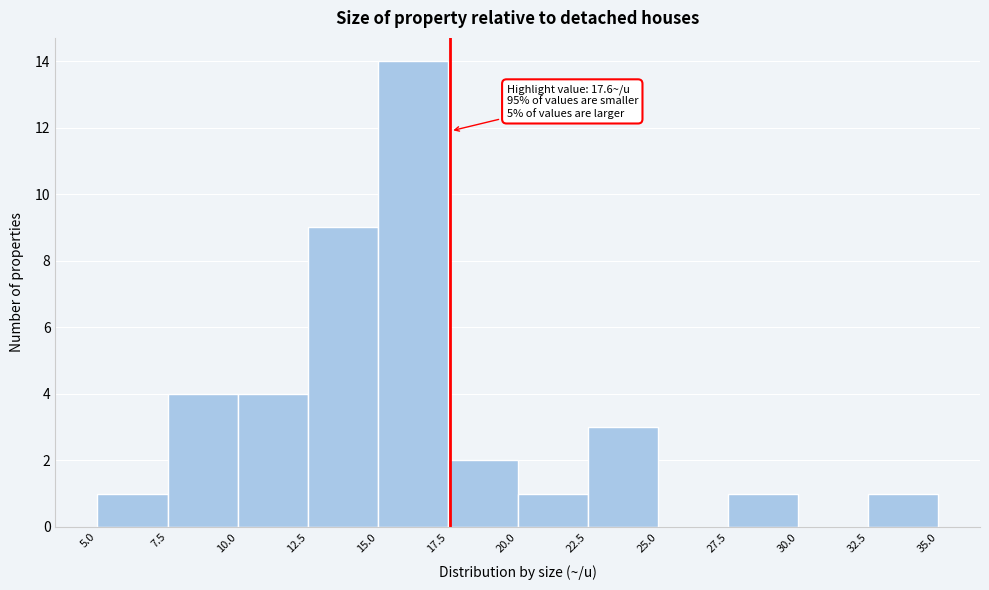

Over which range of the x-axis is the bar tallest?

15.0 to 17.5